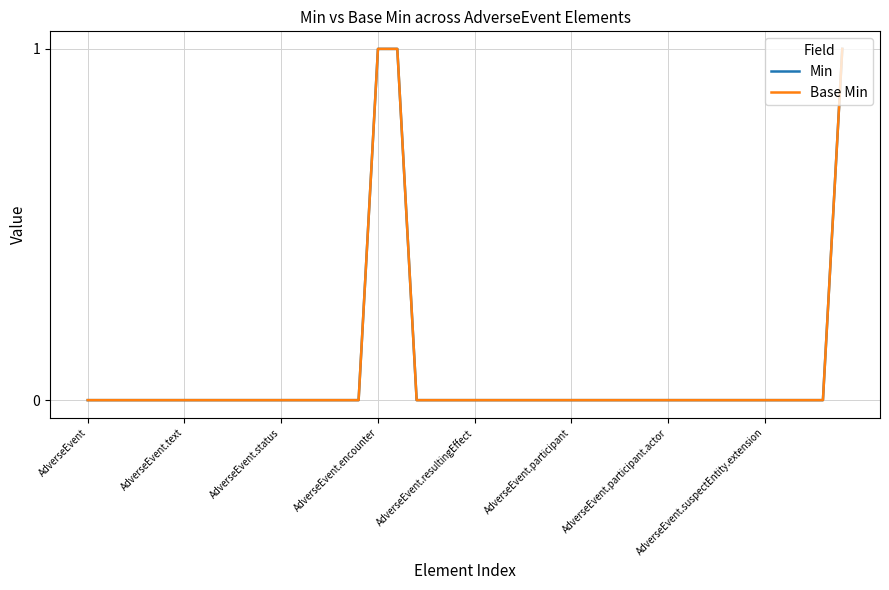

Reading left to right, list all the values displayed in this chart.

Min: 0	0	0	0	0	0	0	0	0	0	0	0	0	0	0	1	1	0	0	0	0	0	0	0	0	0	0	0	0	0	0	0	0	0	0	0	0	0	0	1
Base Min: 0	0	0	0	0	0	0	0	0	0	0	0	0	0	0	1	1	0	0	0	0	0	0	0	0	0	0	0	0	0	0	0	0	0	0	0	0	0	0	1